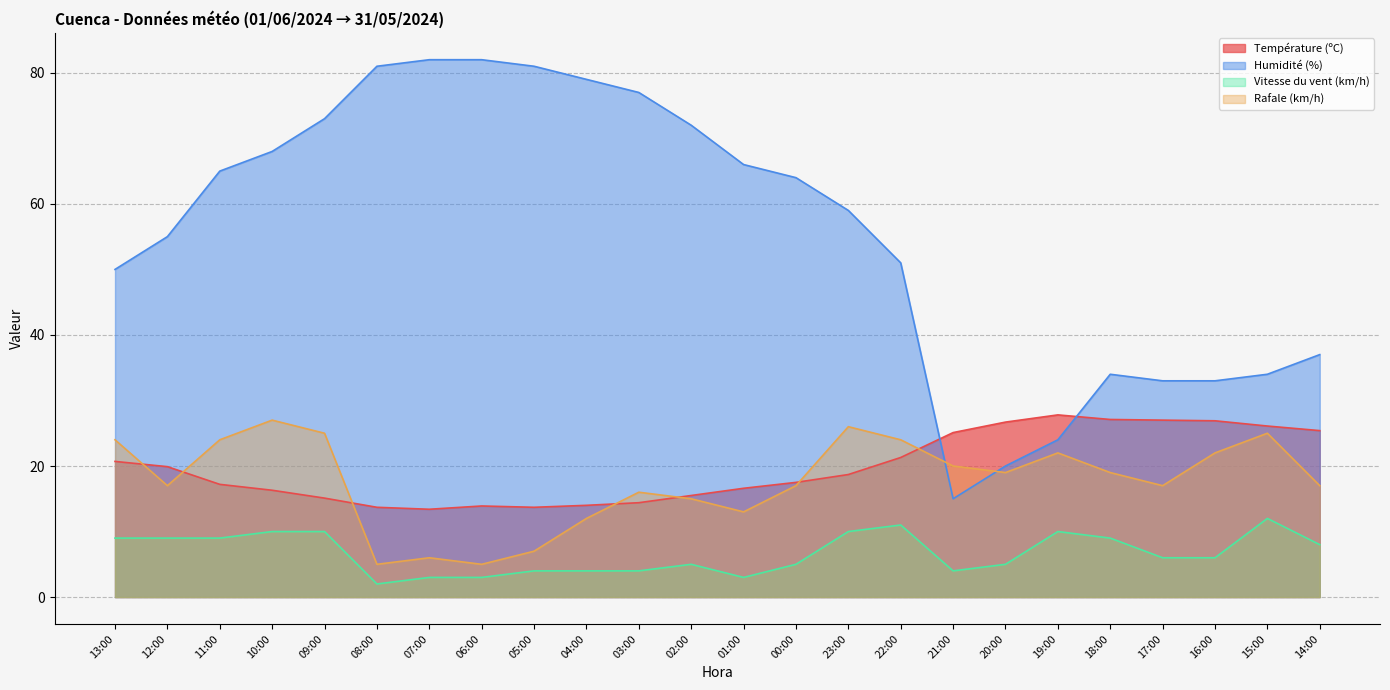

What is the label of the 1st point from the right?

14:00